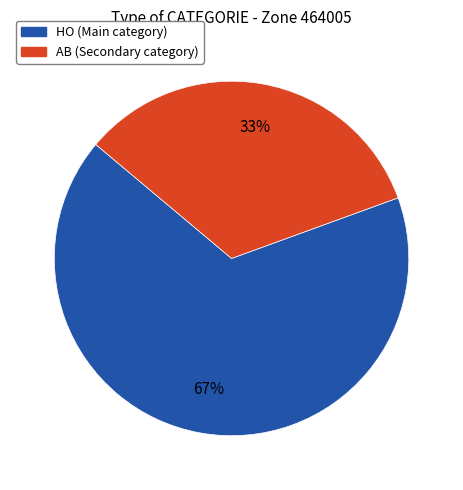

The HO slice represents 67% of the pie. True or false?

True